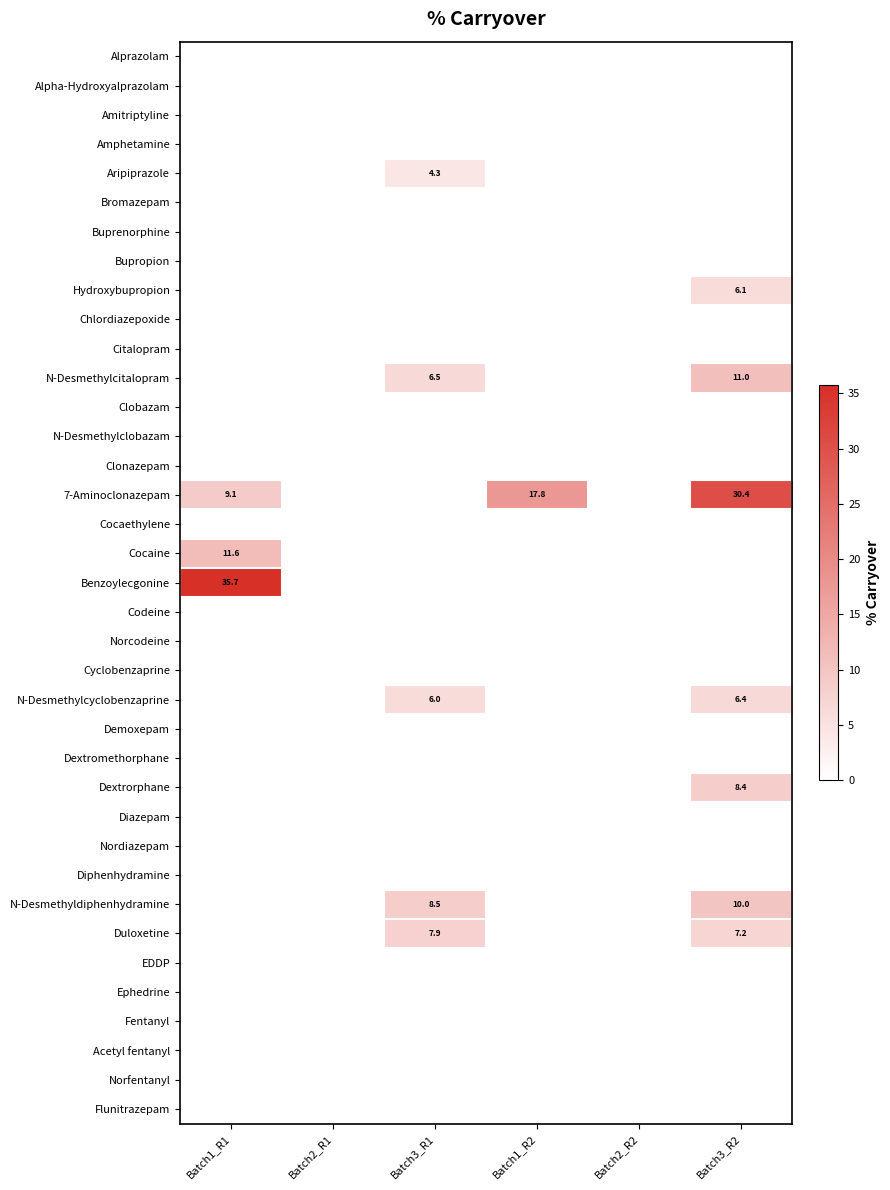

What is the total value across all series at Batch1_R1?

56.4